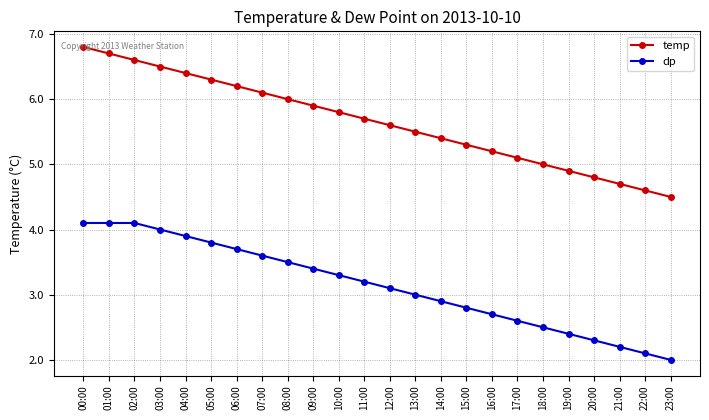

True or false: dp and temp cross at least once.

False